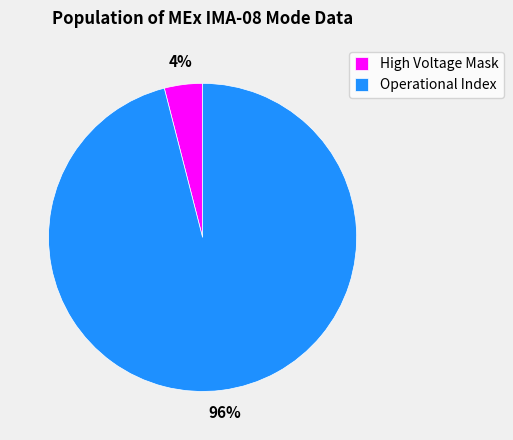

Is it true that Operational Index is 96% of the pie?

True